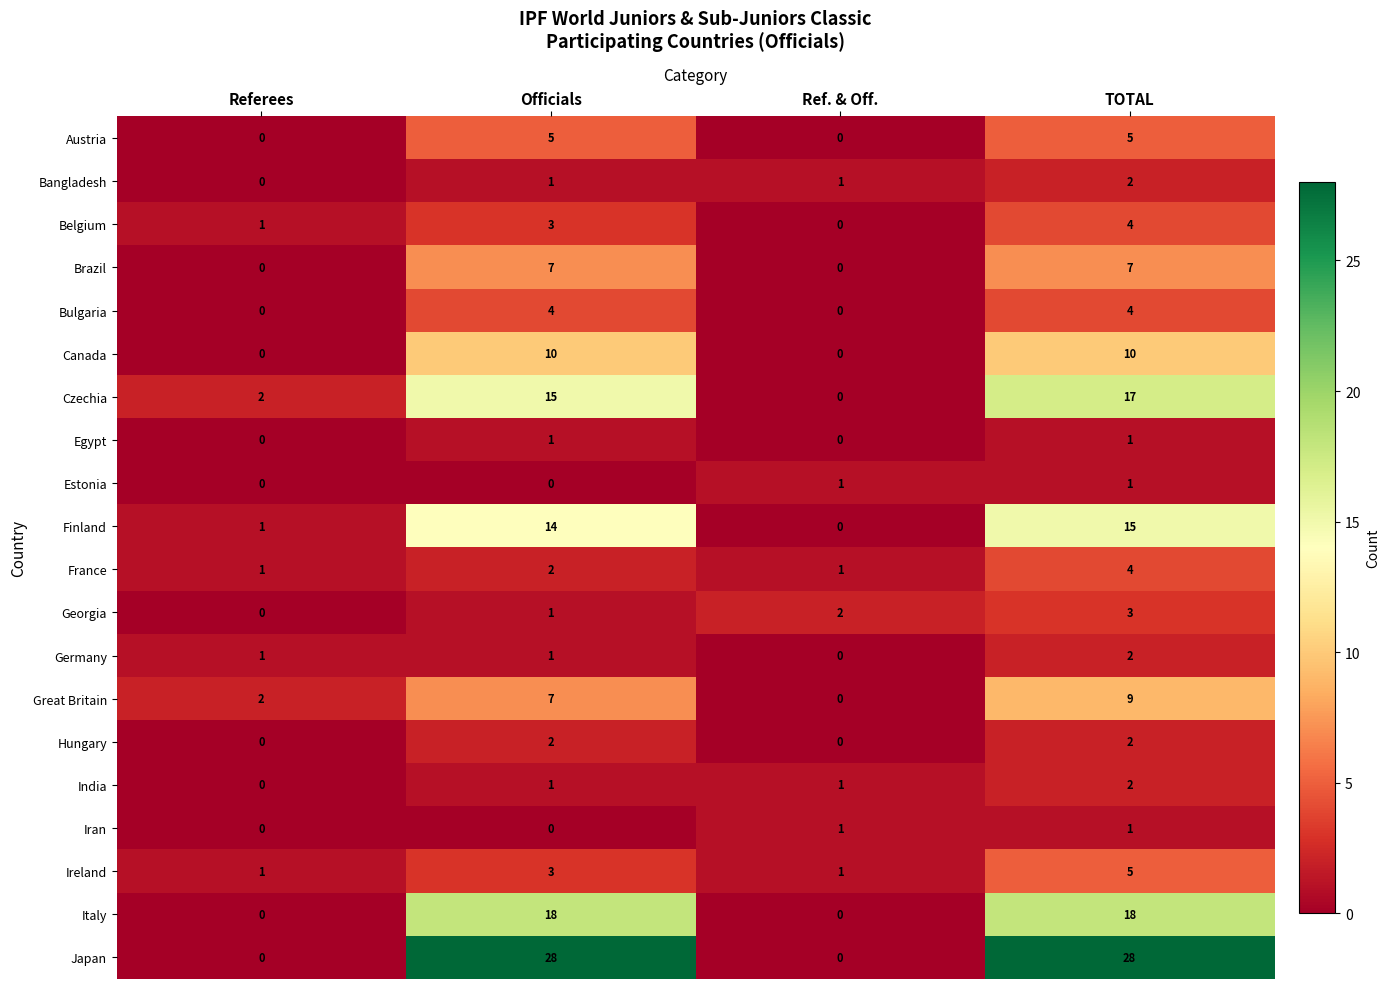

At which label is France closest to 2?

Officials